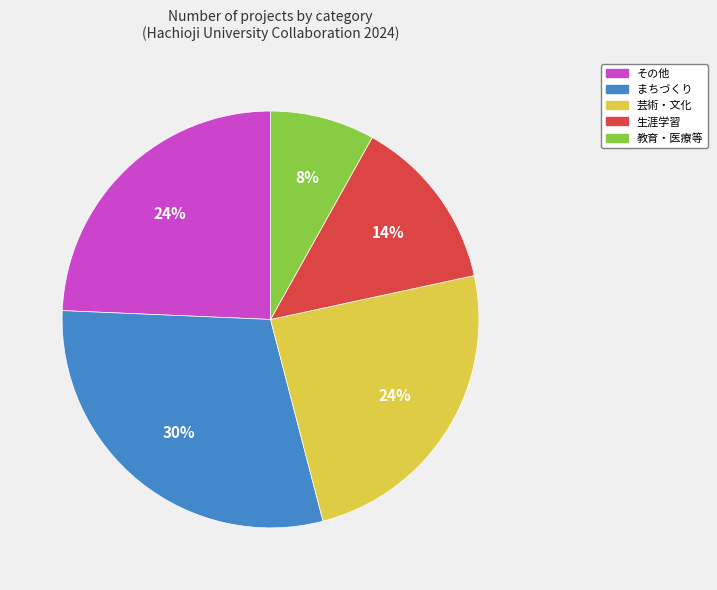

To the nearest percent, what is the difference between the largest and smallest slice percentages?

22%